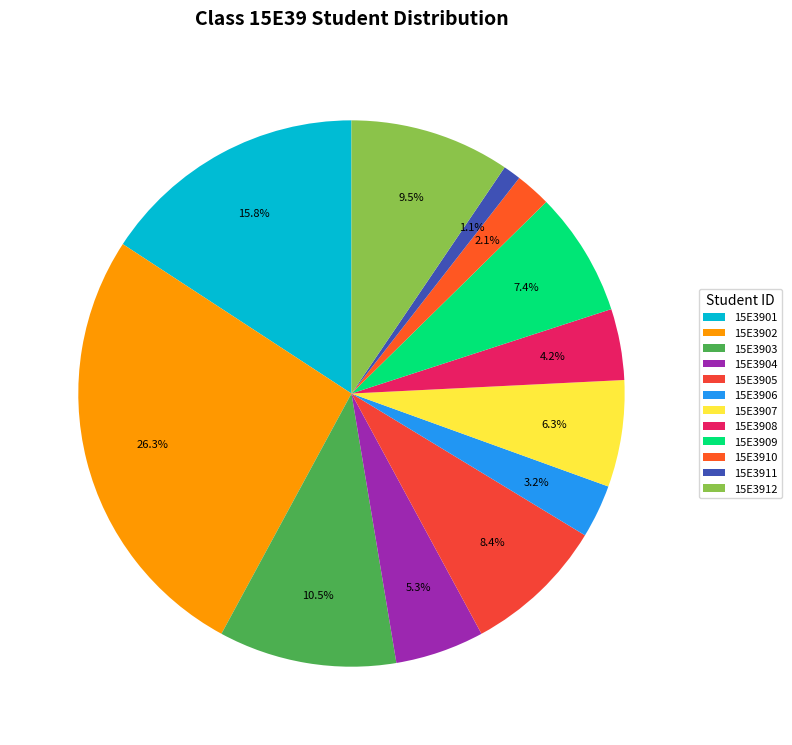

Approximately how many times larger is the value at 15E3904 compared to 15E3902?

0.2